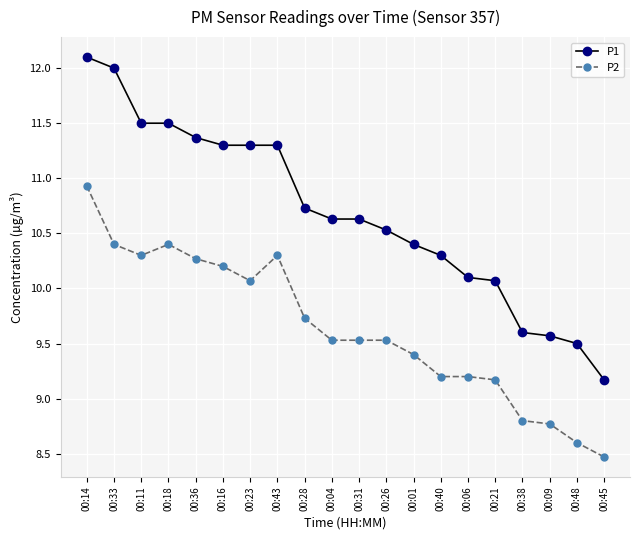

What is the spread (max minus min) of values at 00:06?

0.9